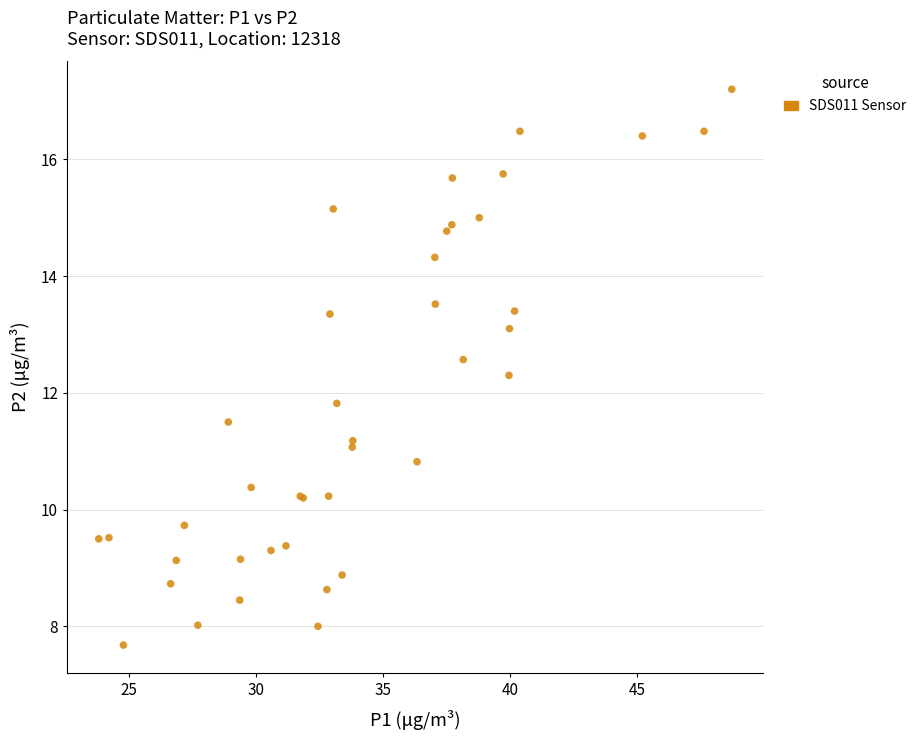

What Y value in the scatter plot is closest to 12?

11.8